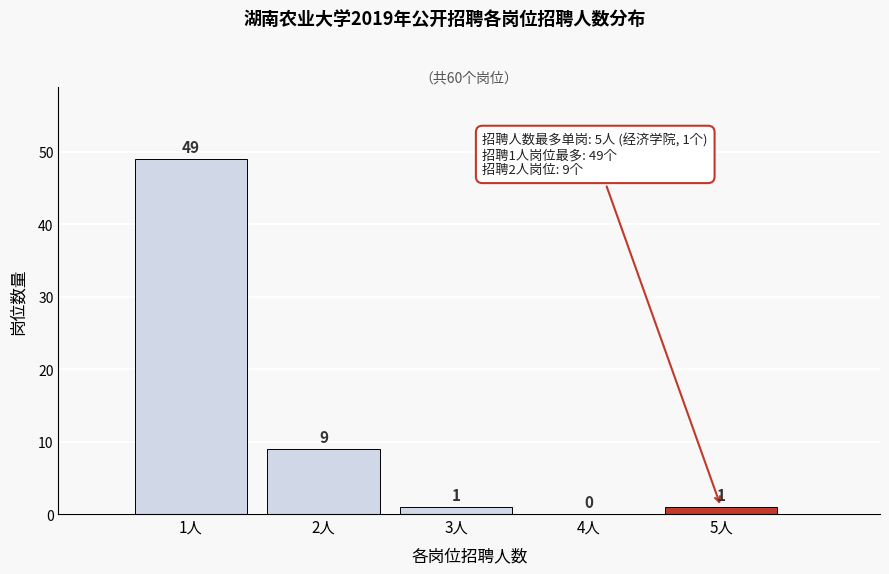

Reading left to right, transcribe this chart: for each bar, give the range it covers on the x-axis and its height.

0.5 to 1.5: 49
1.5 to 2.5: 9
2.5 to 3.5: 1
3.5 to 4.5: 0
4.5 to 5.5: 1